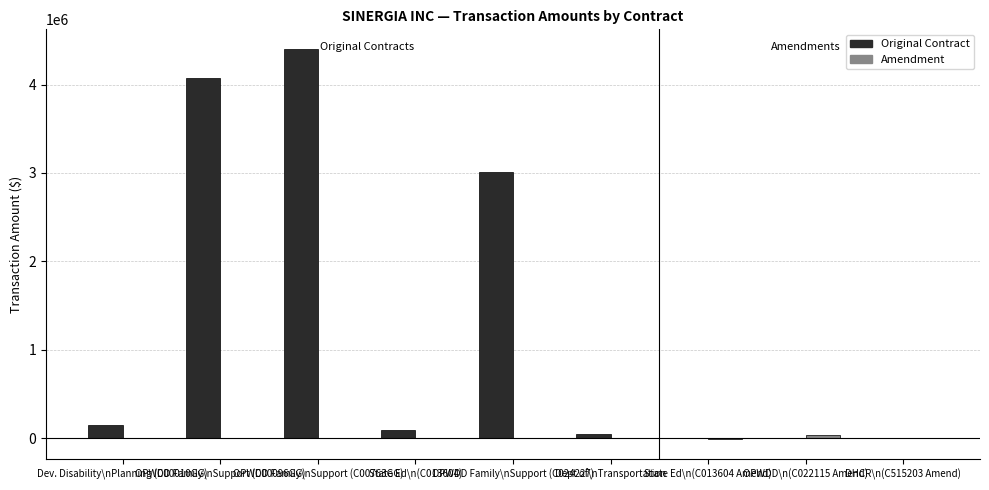

At which category is the sum across all series the highest?

OPWDD Family\nSupport (C00763GG)